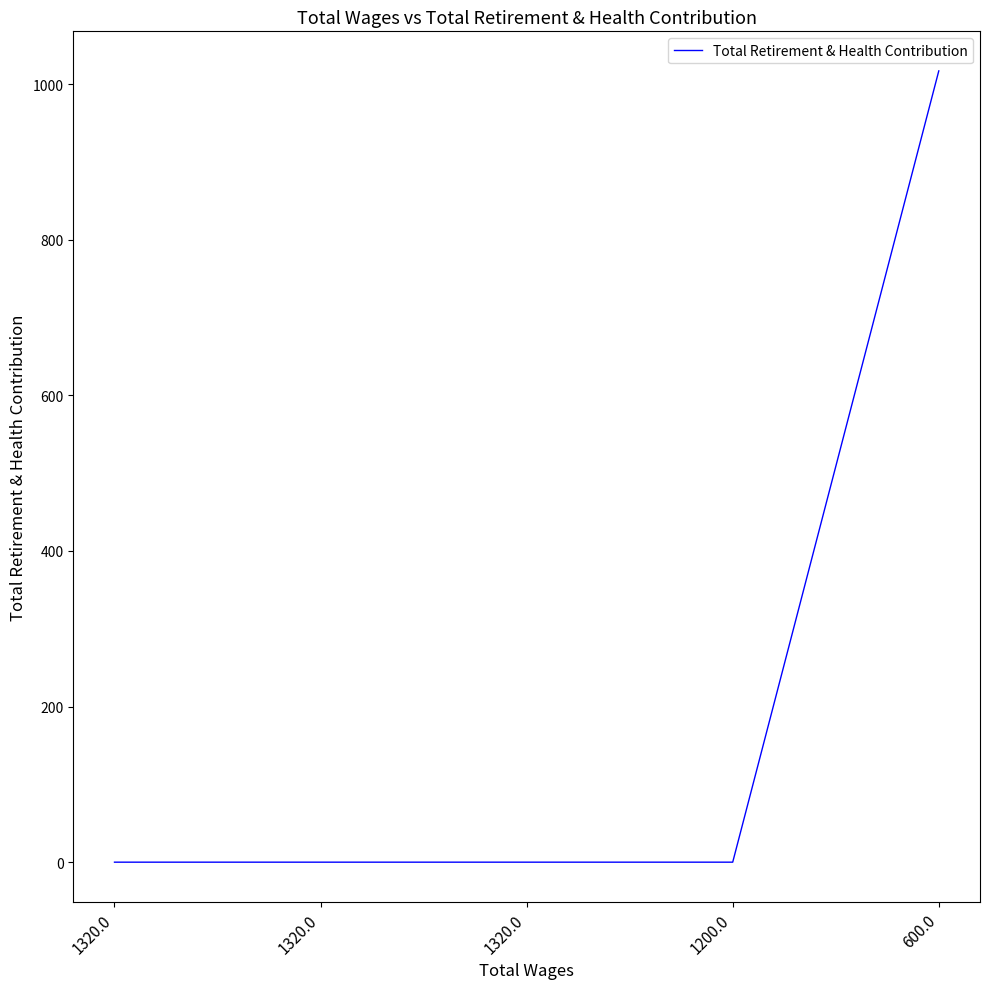

How many lines are shown in the chart?

1